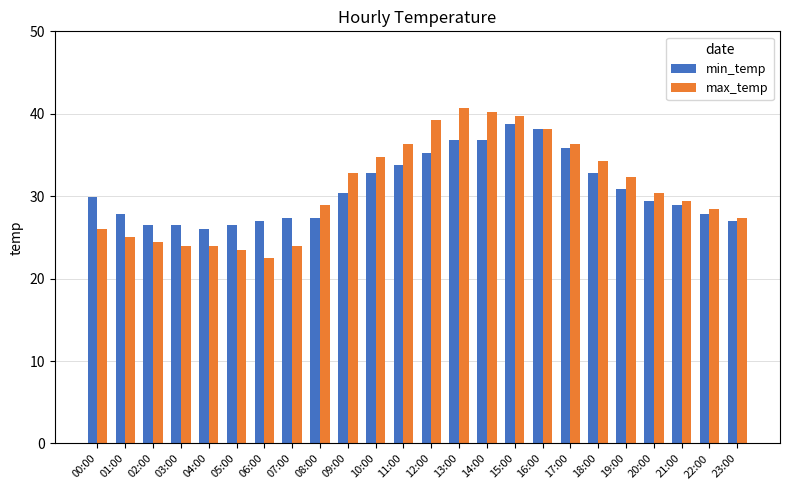

Is it true that min_temp equals 30.9 at 19:00?

True